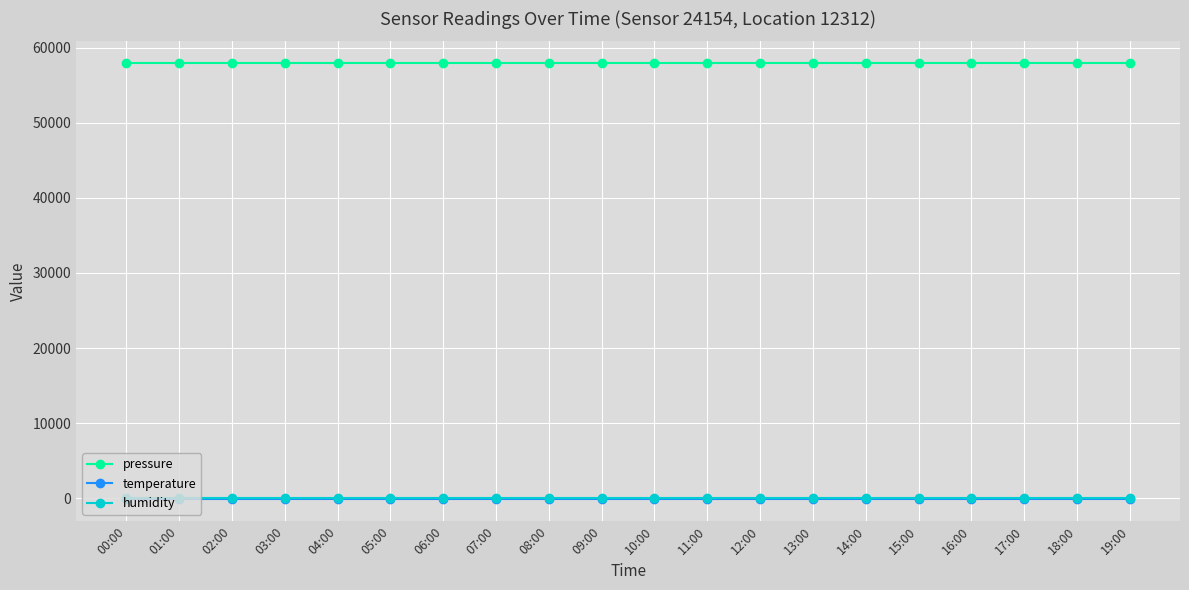

Which series has the largest total across all categories?

pressure